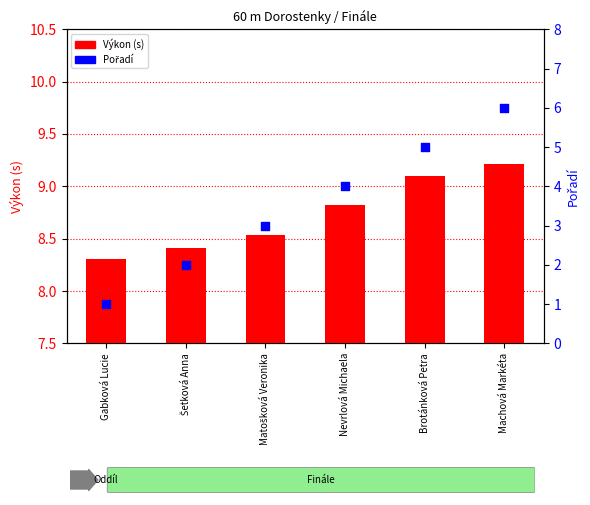

What are all the series names shown in the legend?

Výkon, Pořadí